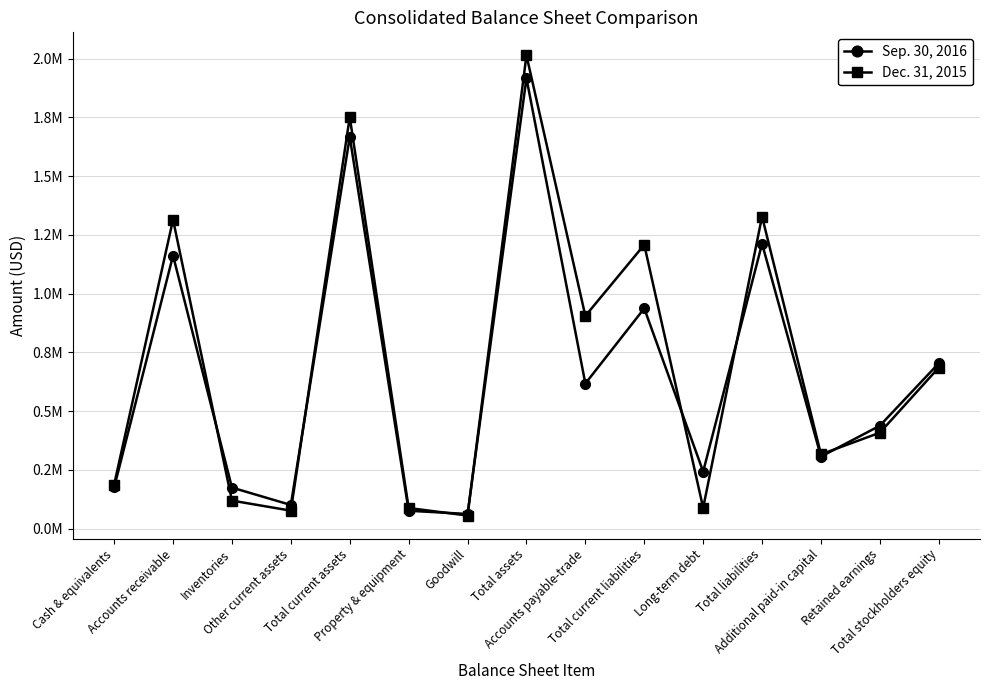

What is the value of the Dec. 31, 2015 point at the 14th from the left?

408721